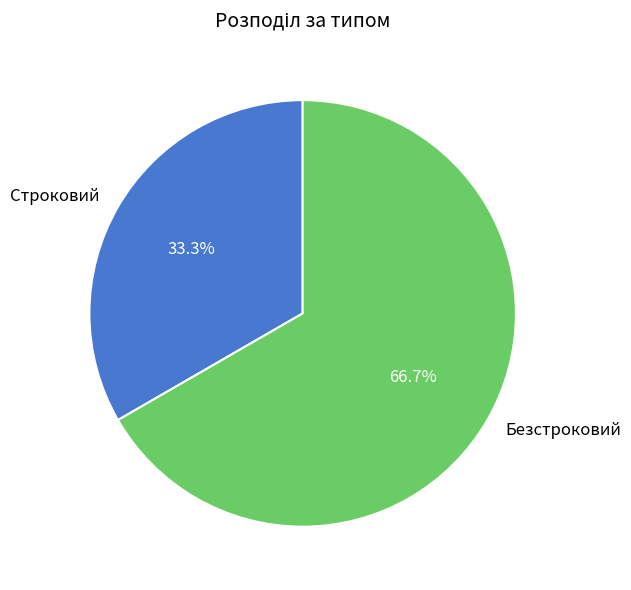

To the nearest percent, what percentage of the pie is Строковий?

33%